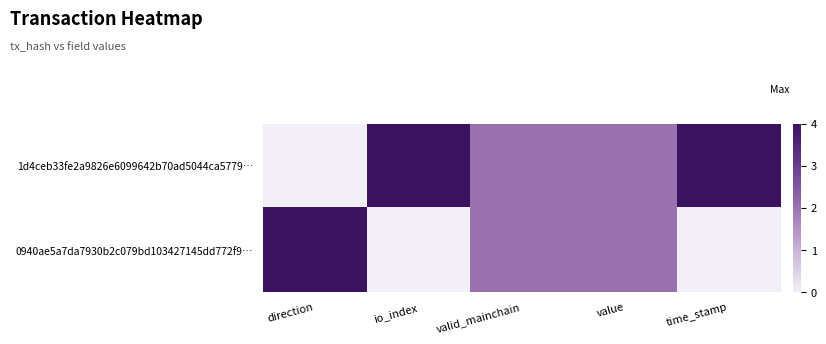

Rank the series by their average value, from lowest to highest.

0940ae5a7da7930b2c079bd103427145dd772f9…, 1d4ceb33fe2a9826e6099642b70ad5044ca5779…